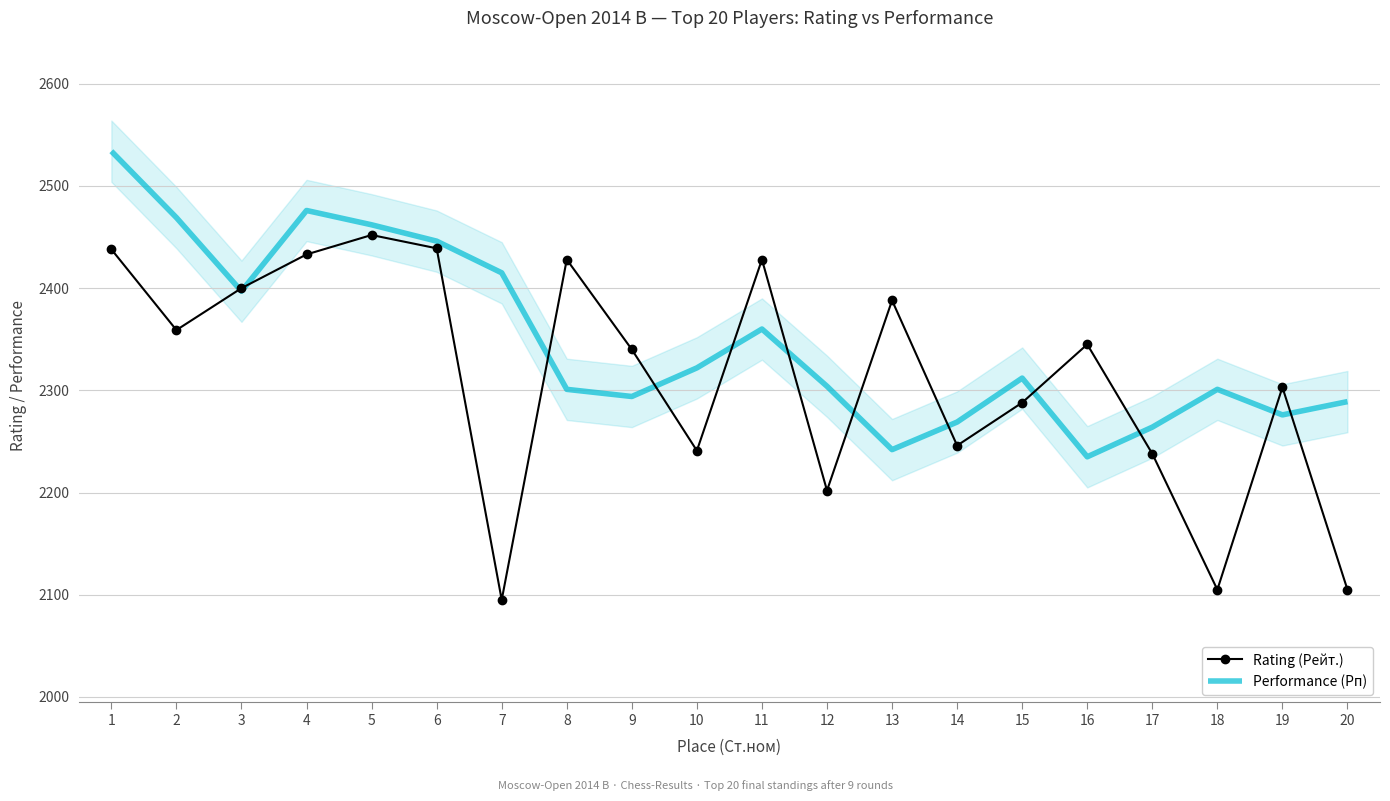

True or false: Performance (Рп) has more than 1 interior local peaks.

True